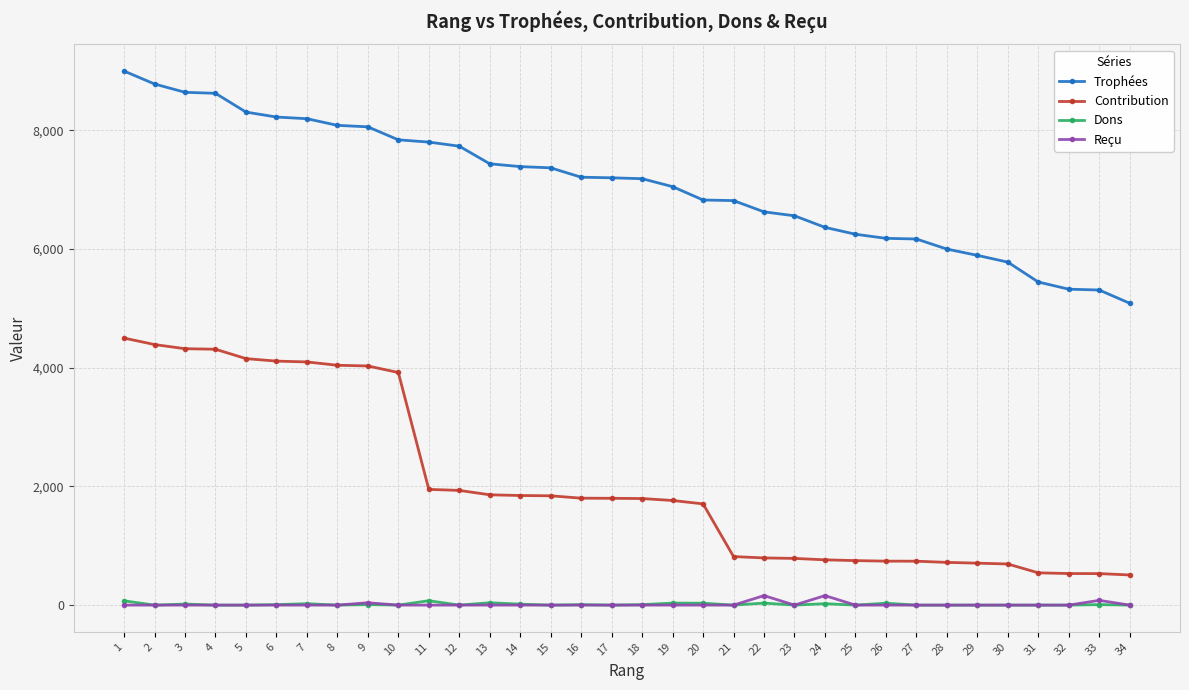

Is it true that Contribution equals 123 at 31?

False